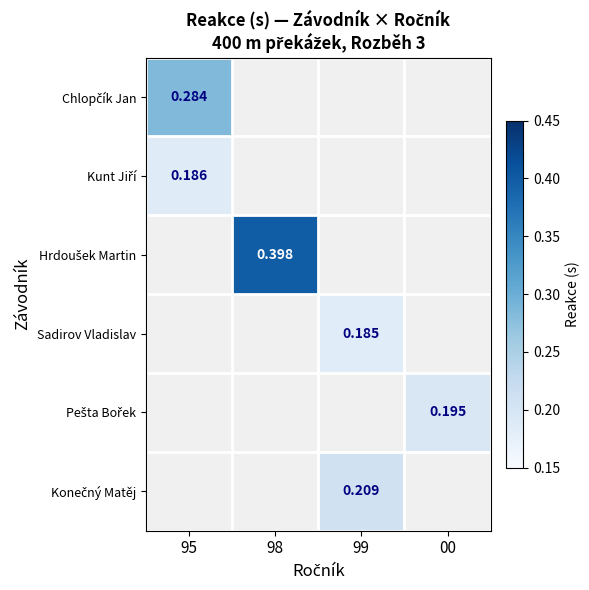

How many positive values does the Konečný Matěj series have?

1